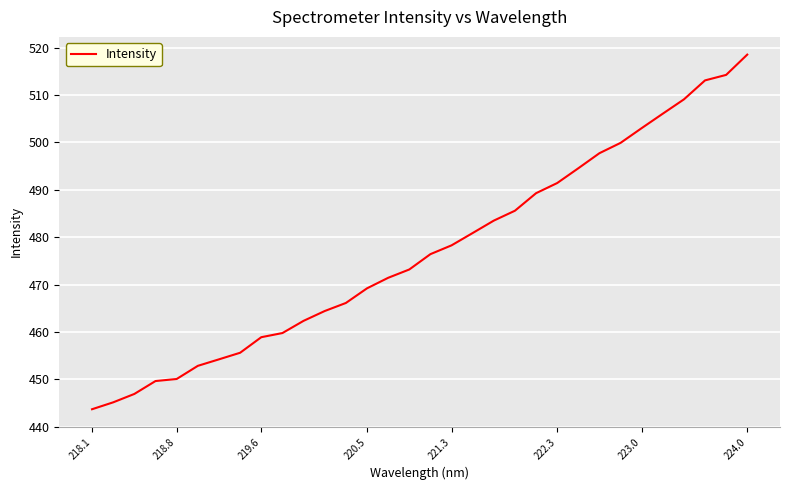

What is the minimum value shown in the chart?

443.7